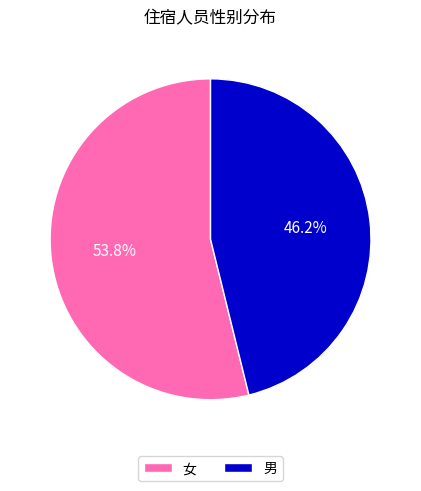

Which has a higher value, 男 or 女?

女